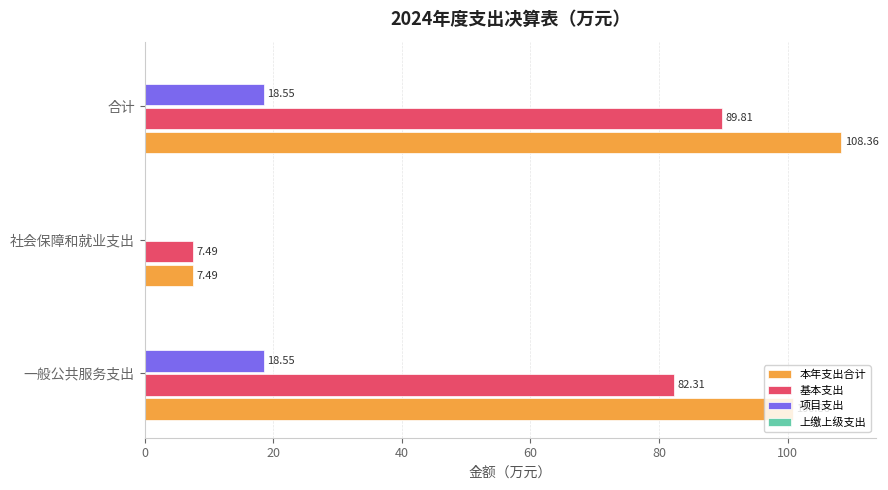

Which series has the widest spread of values?

本年支出合计